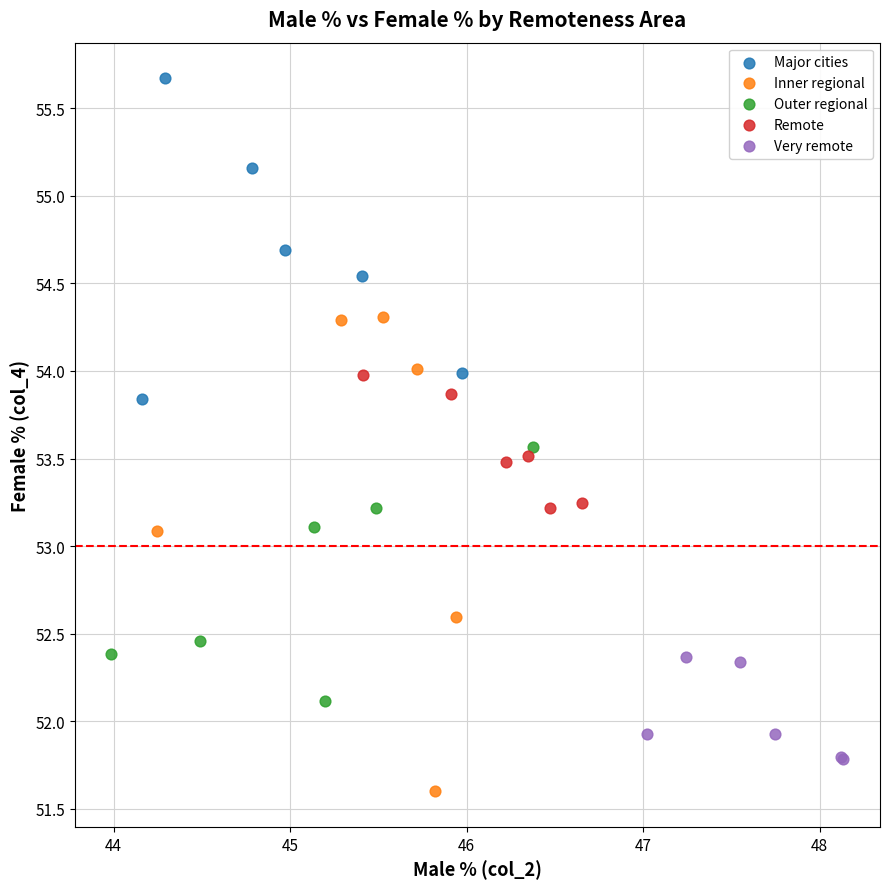

Which series has the largest Y range (max minus min)?

Inner regional